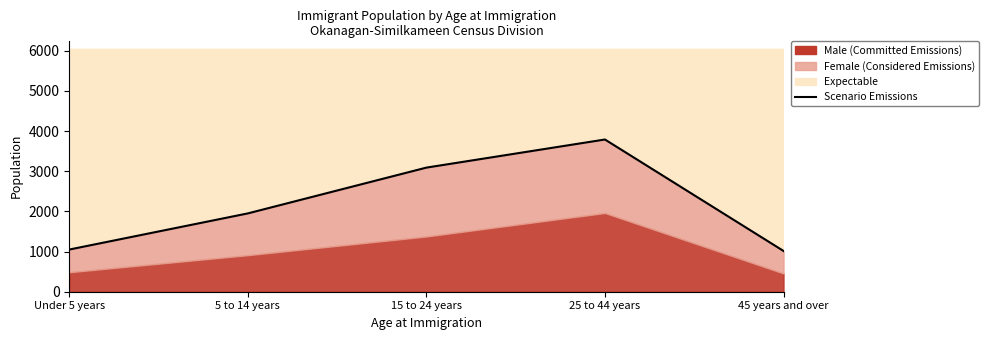

The value at 5 to 14 years is 785. True or false?

False